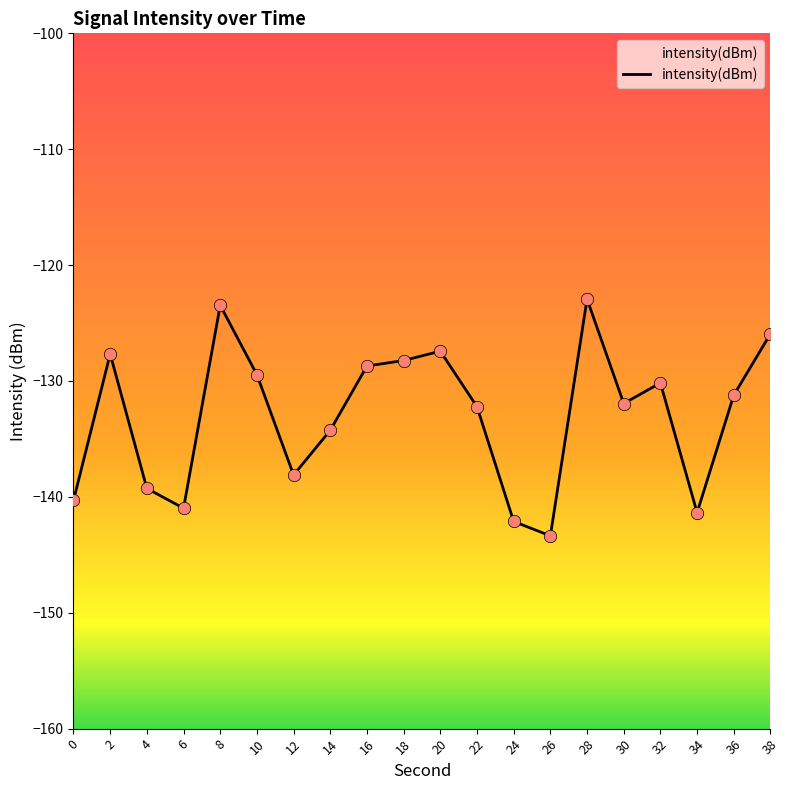

What is the change in value from 4 to 24?

-2.9